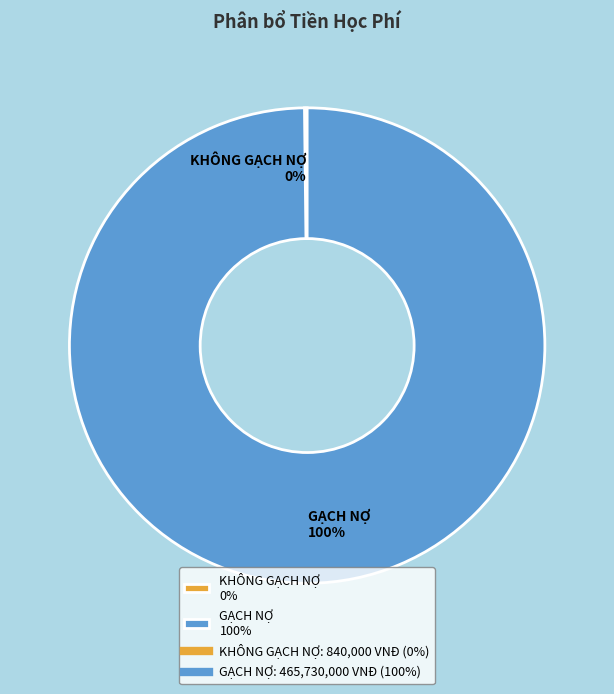

Does GẠCH NỢ 100% represent more than half of the total?

Yes